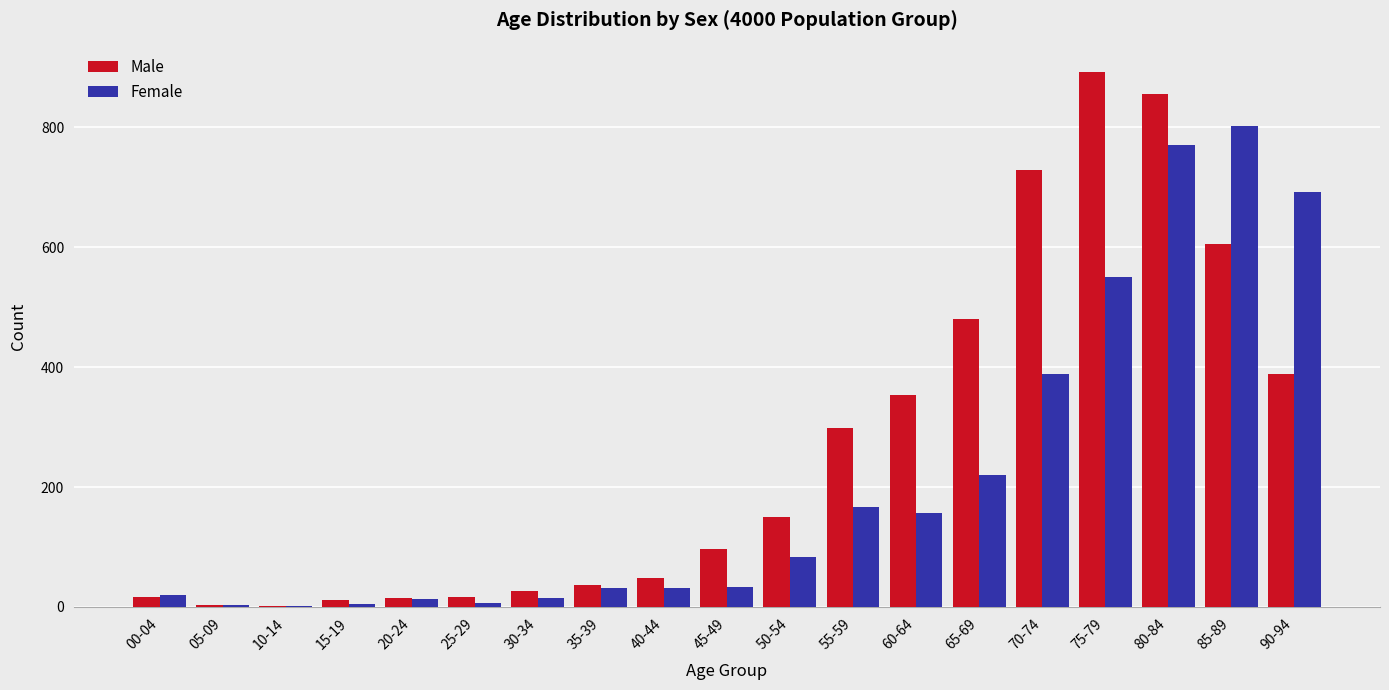

Between 40-44 and 90-94, which series saw the biggest shift?

Female